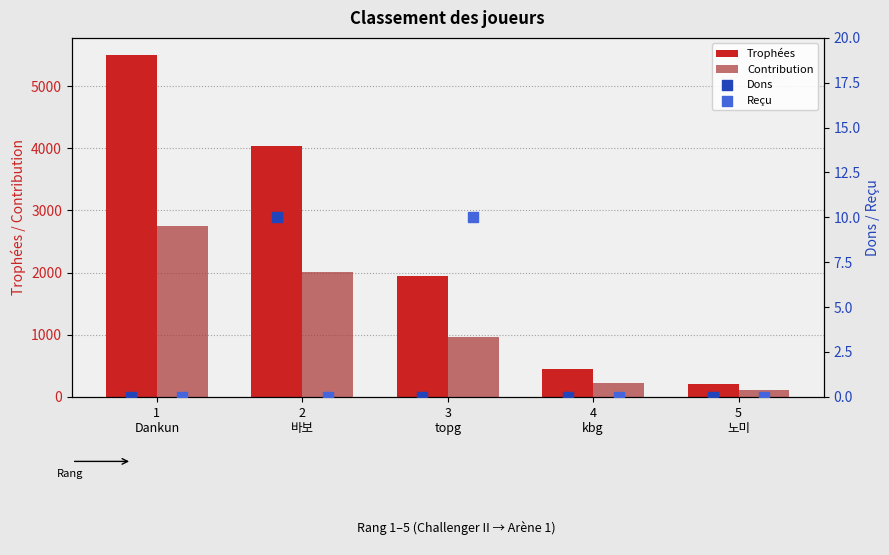

Which series has the largest Y range (max minus min)?

Trophées